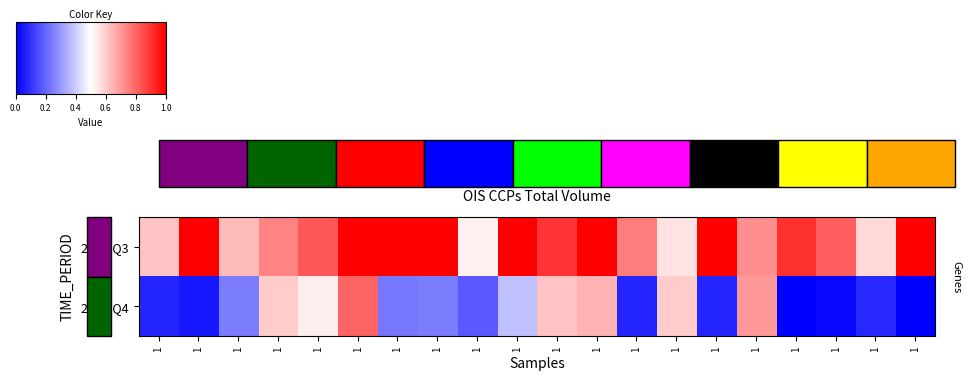

Which series has the largest total across all categories?

2018-Q3